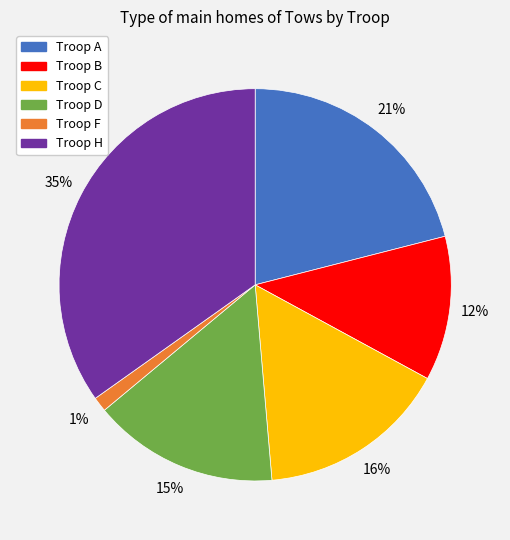

Do Troop D and Troop C together represent more than half of the pie?

No